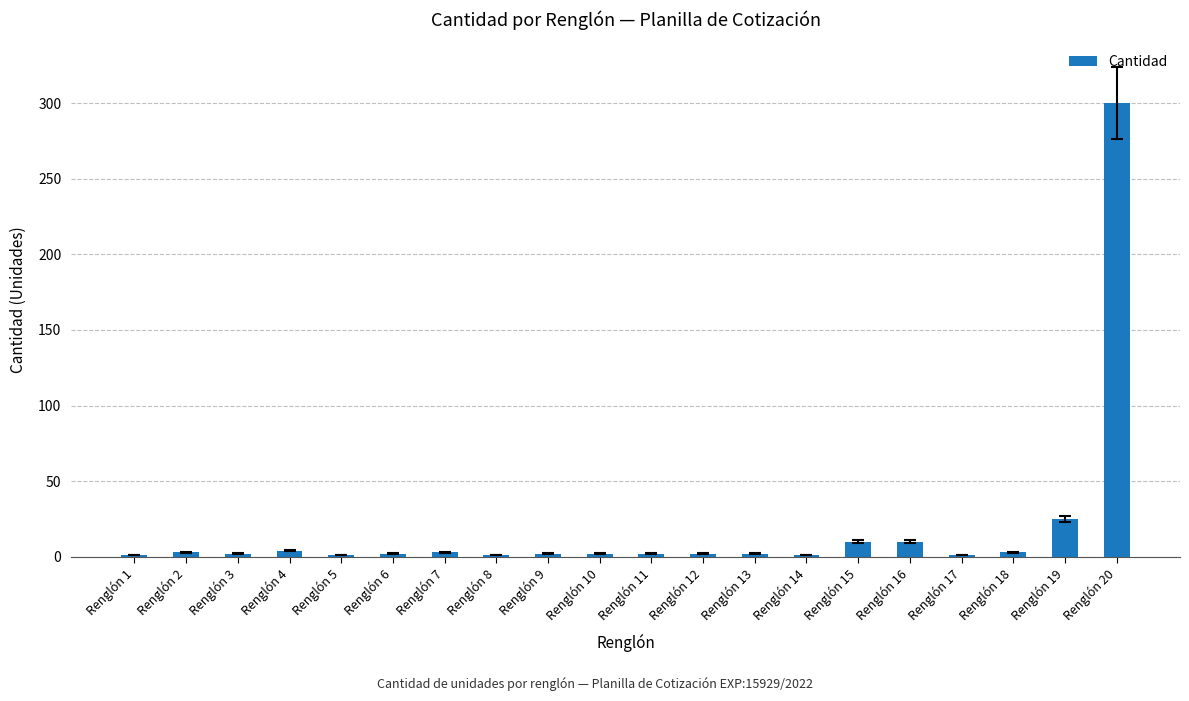

The value at Renglón 20 is 300. True or false?

True